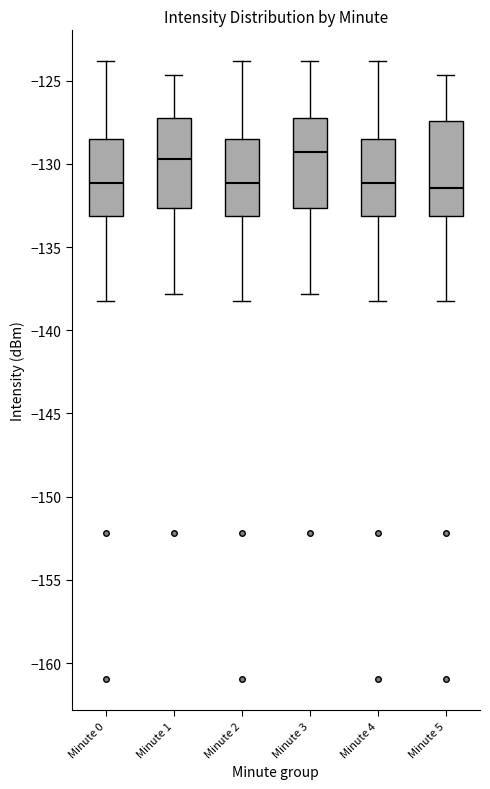

Reading left to right, read every box against the y-axis: the position of its median line, the range the box covers, and the ends of its whiskers. The values are not printed on the chart, so give them approximately, as read against the axis.

Minute 0: median -131.0, box -133.0 to -128.5, whiskers -138.0 to -124.0
Minute 1: median -129.5, box -132.5 to -127.0, whiskers -138.0 to -124.5
Minute 2: median -131.0, box -133.0 to -128.5, whiskers -138.0 to -124.0
Minute 3: median -129.5, box -132.5 to -127.0, whiskers -138.0 to -124.0
Minute 4: median -131.0, box -133.0 to -128.5, whiskers -138.0 to -124.0
Minute 5: median -131.5, box -133.0 to -127.5, whiskers -138.0 to -124.5